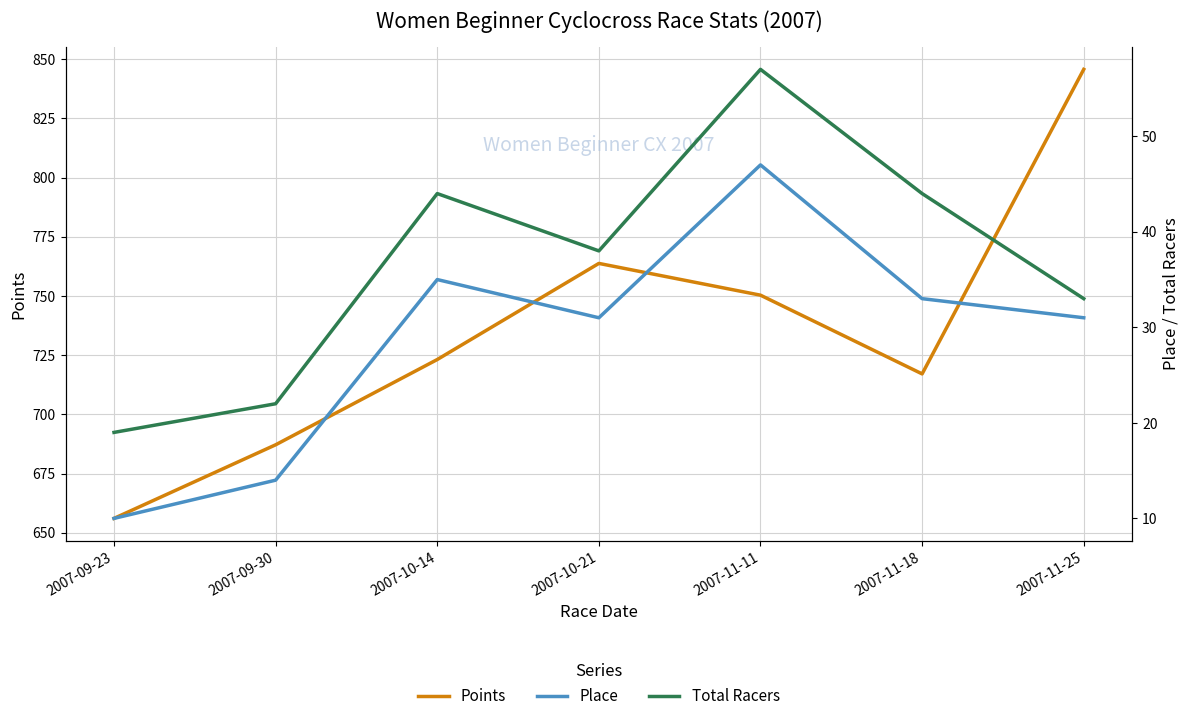

The Total Racers series shows 79.0 at 2007-10-14. True or false?

False